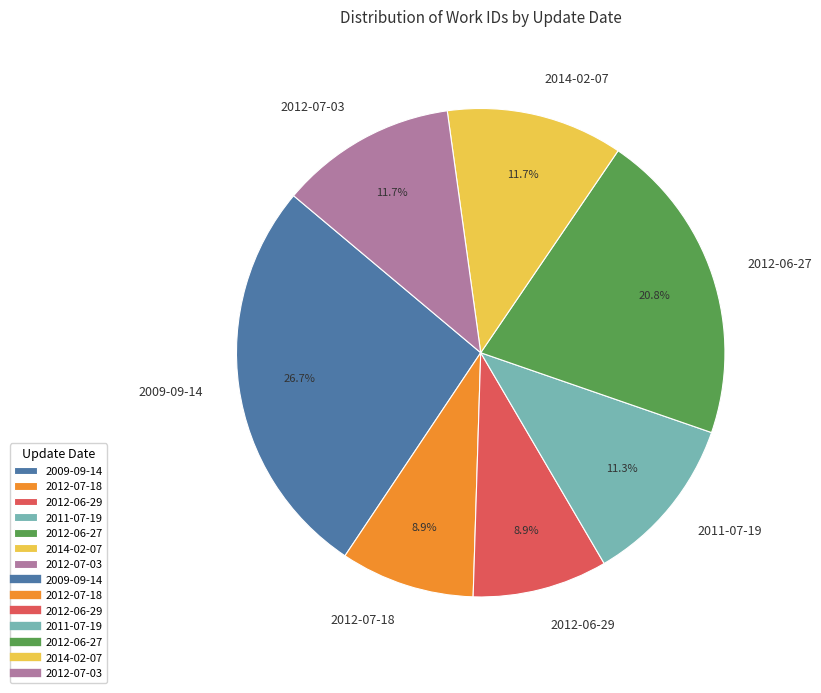

Which has a higher value, 2012-07-03 or 2009-09-14?

2009-09-14